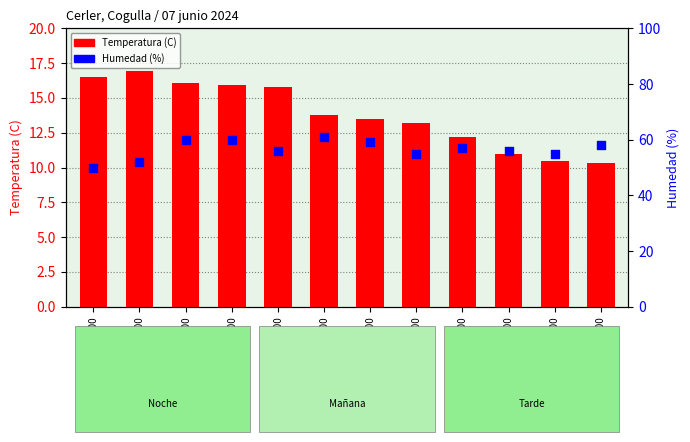

Which series has the largest total across all categories?

Humedad (%)